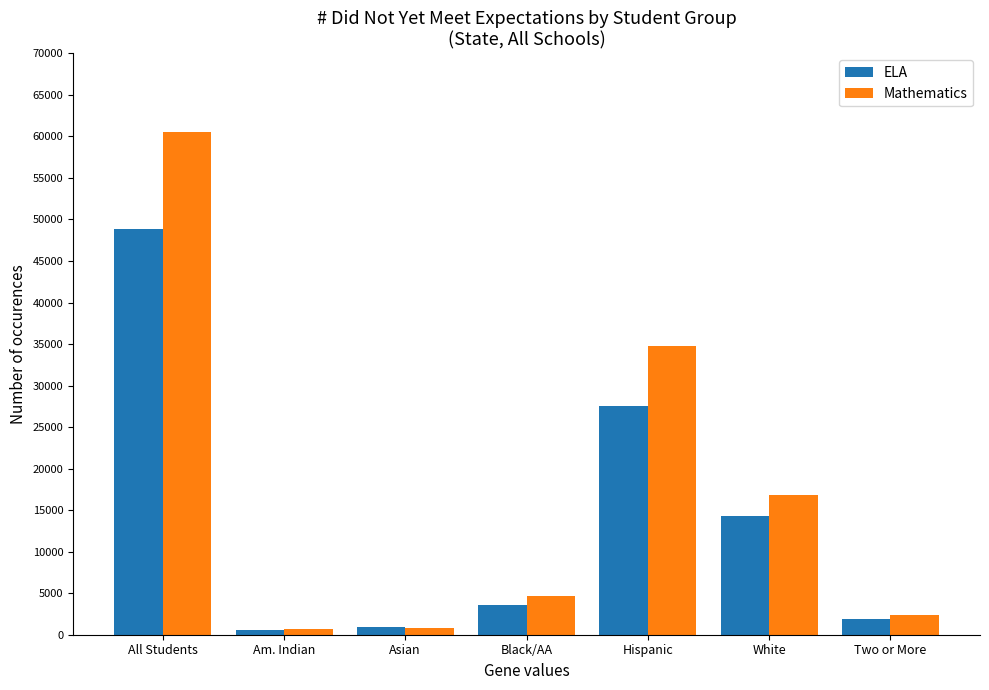

Between Black/AA and Hispanic, which series saw the biggest shift?

Mathematics